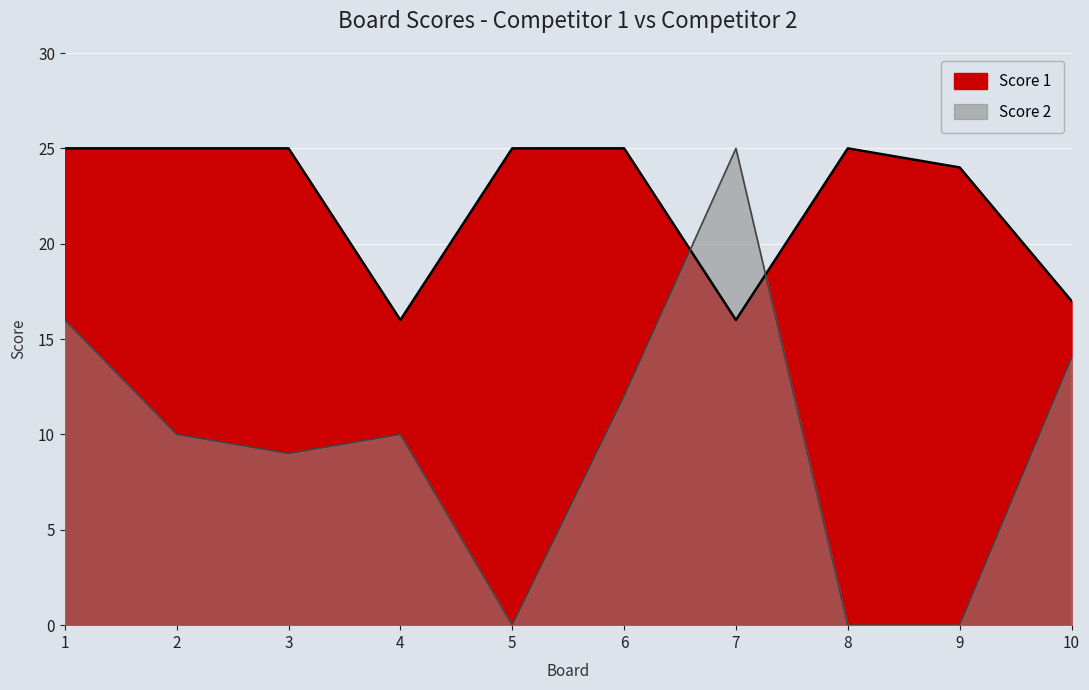

In Score 2, how many points are lower than both neighbors (excluding endpoints)?

2